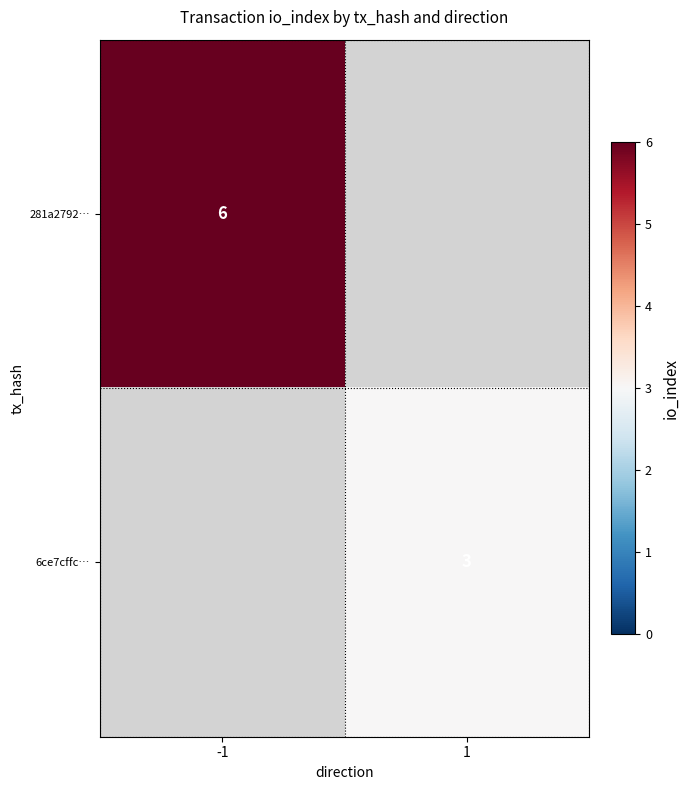

The 281a2792… series shows 9 at -1. True or false?

False